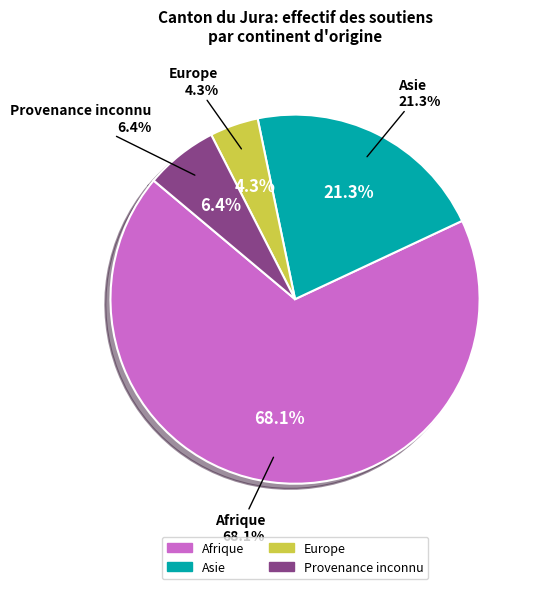

To the nearest percent, what is the combined percentage of Afrique and Asie?

89%